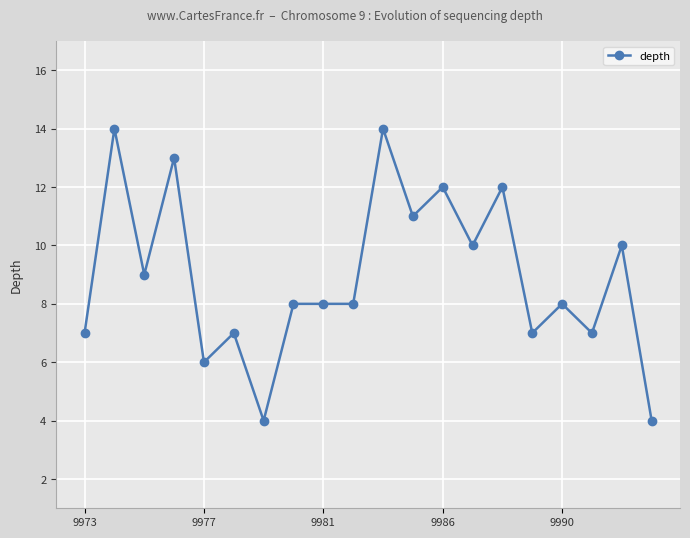

What is the sum of all values?

179